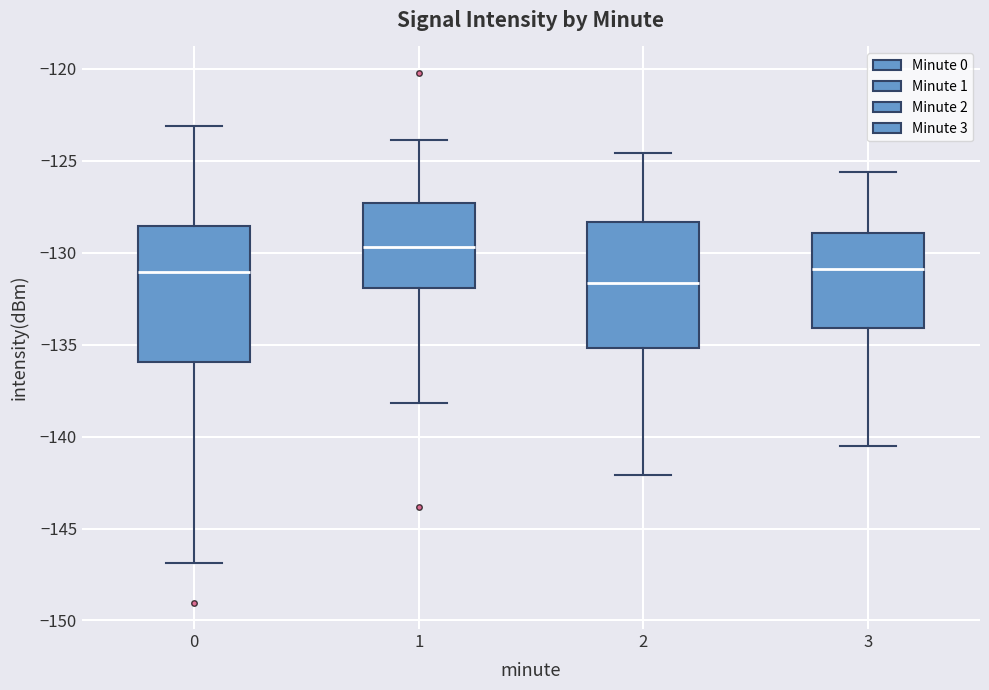

Which box is the tallest, from its lower edge to its upper edge?

0